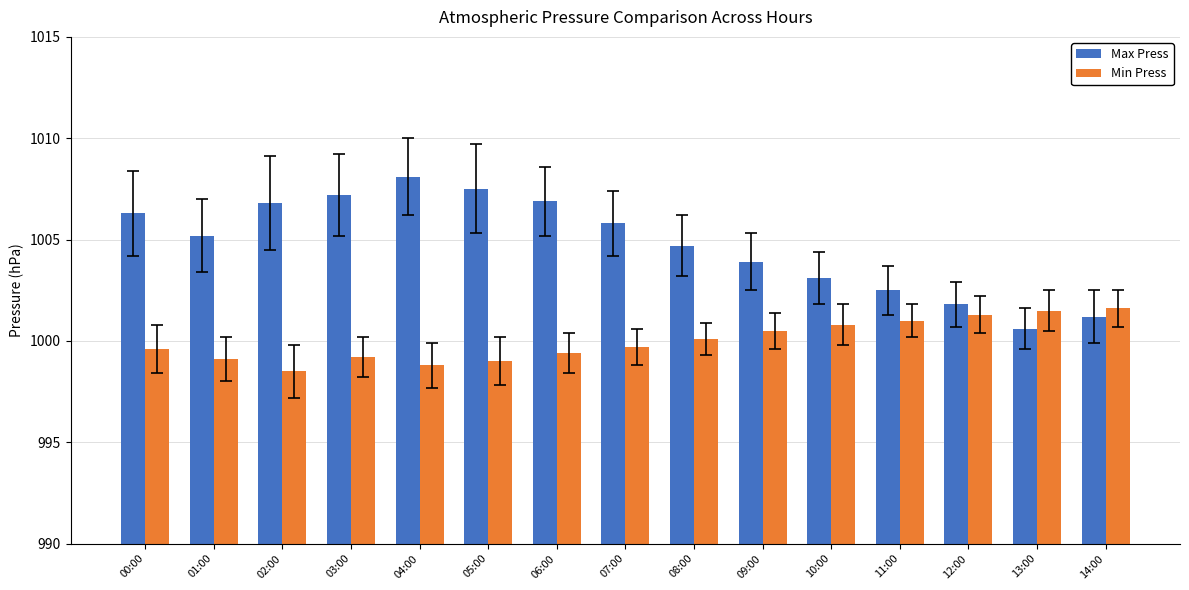

At 06:00, list the series in order from smallest to largest.

Min Press, Max Press